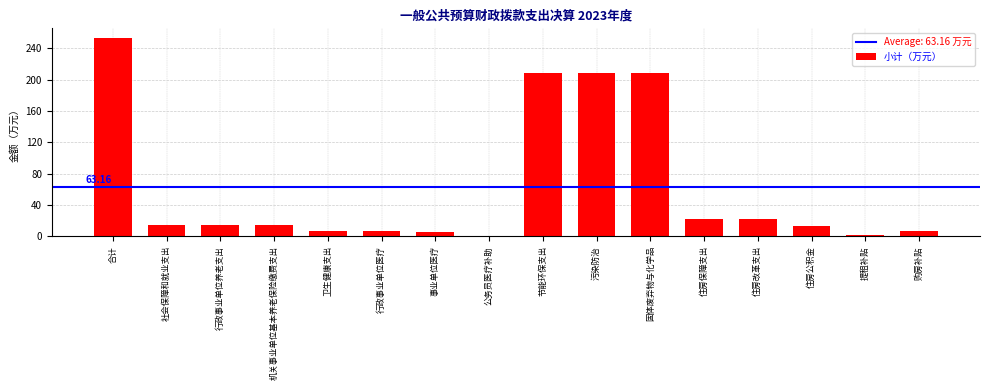

Between 住房改革支出 and 住房公积金, which is larger?

住房改革支出